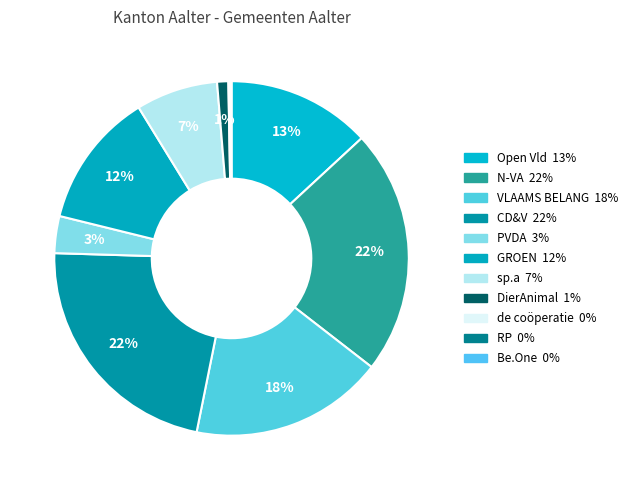

True or false: GROEN accounts for 25% of the total.

False